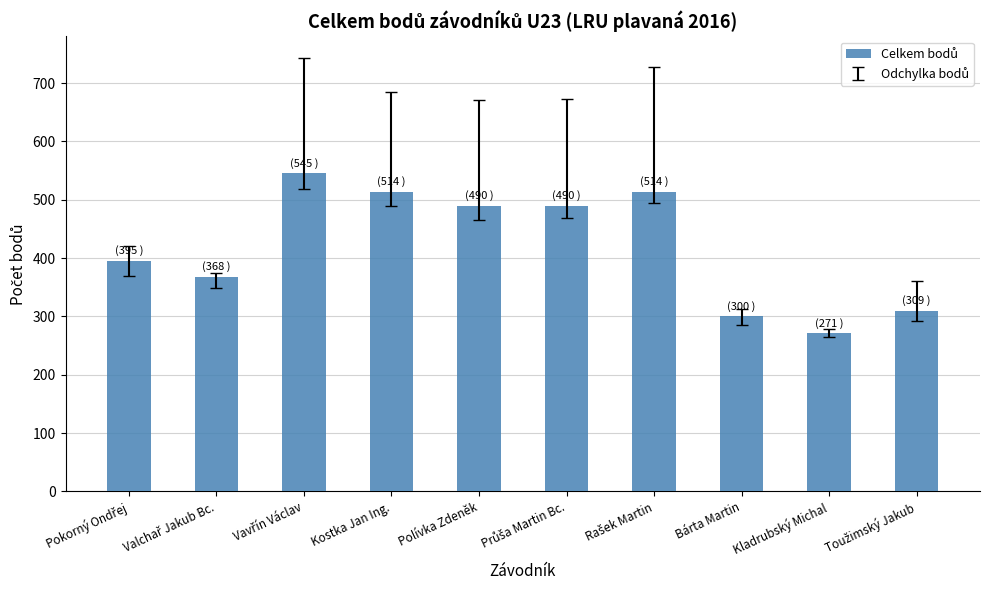

True or false: the data shows 382 at Kladrubský Michal.

False